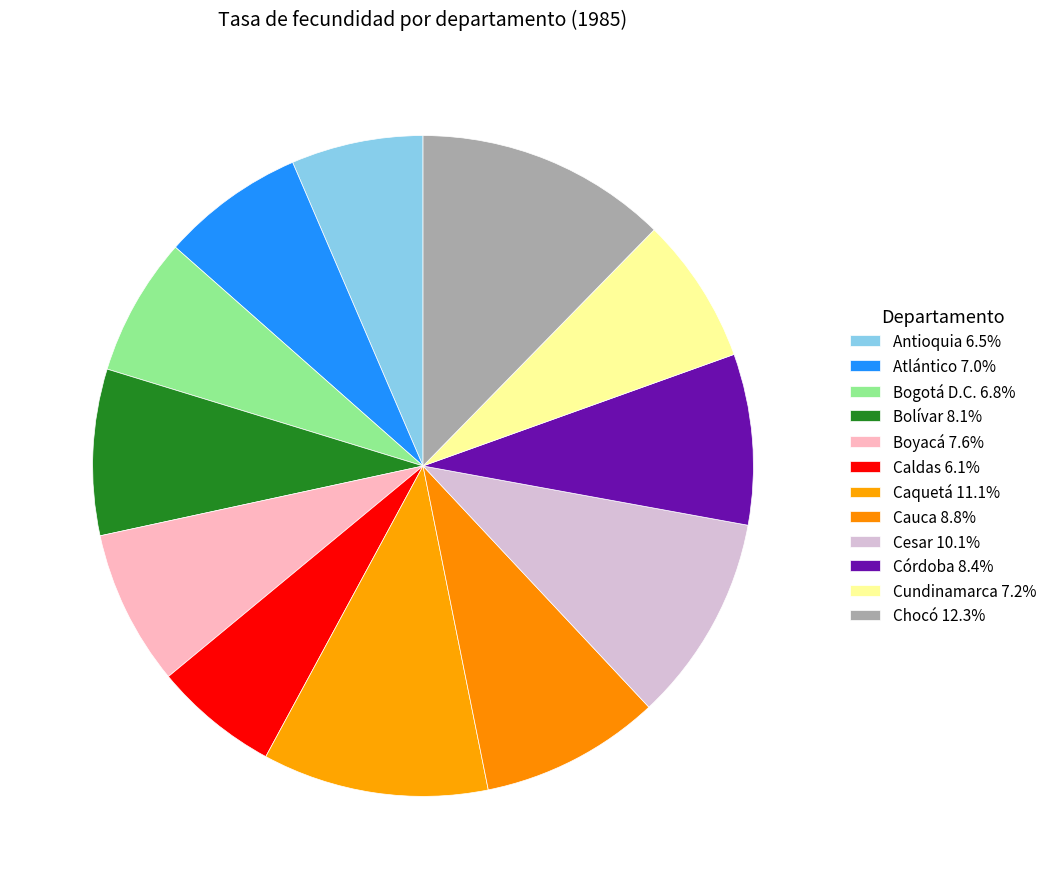

How many segments does this pie chart have?

12